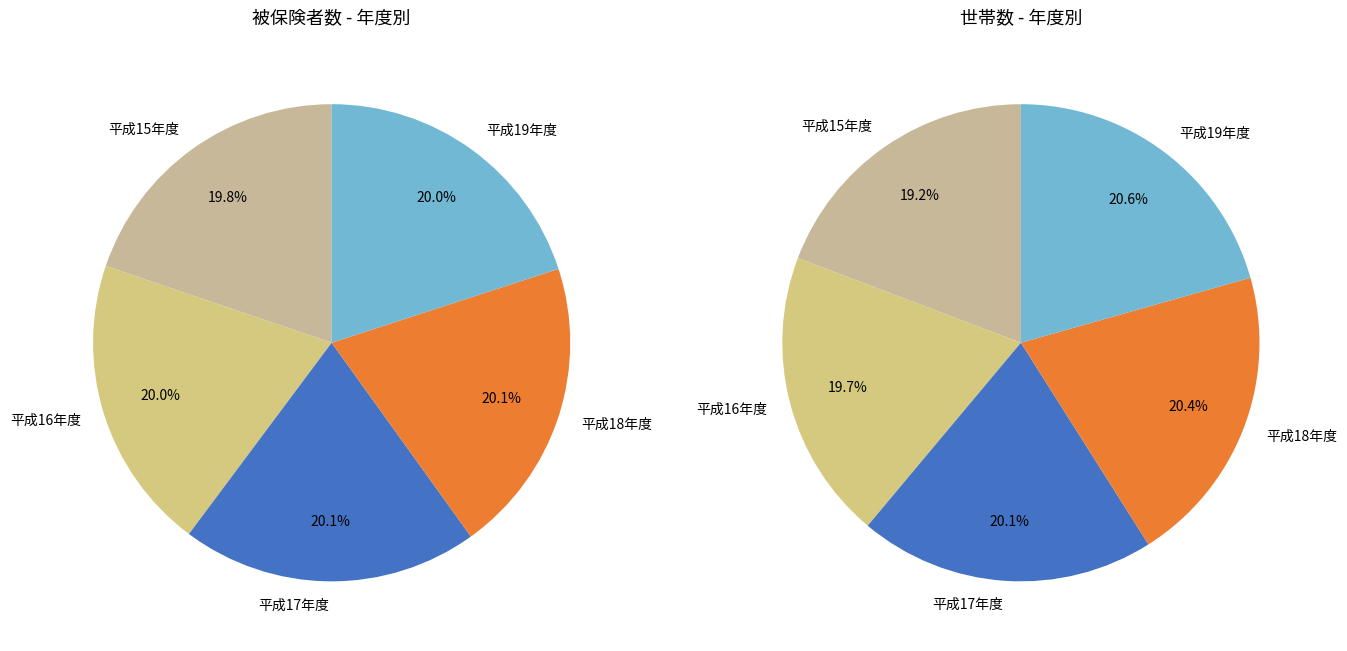

Which category has the smallest portion of the pie?

平成15年度